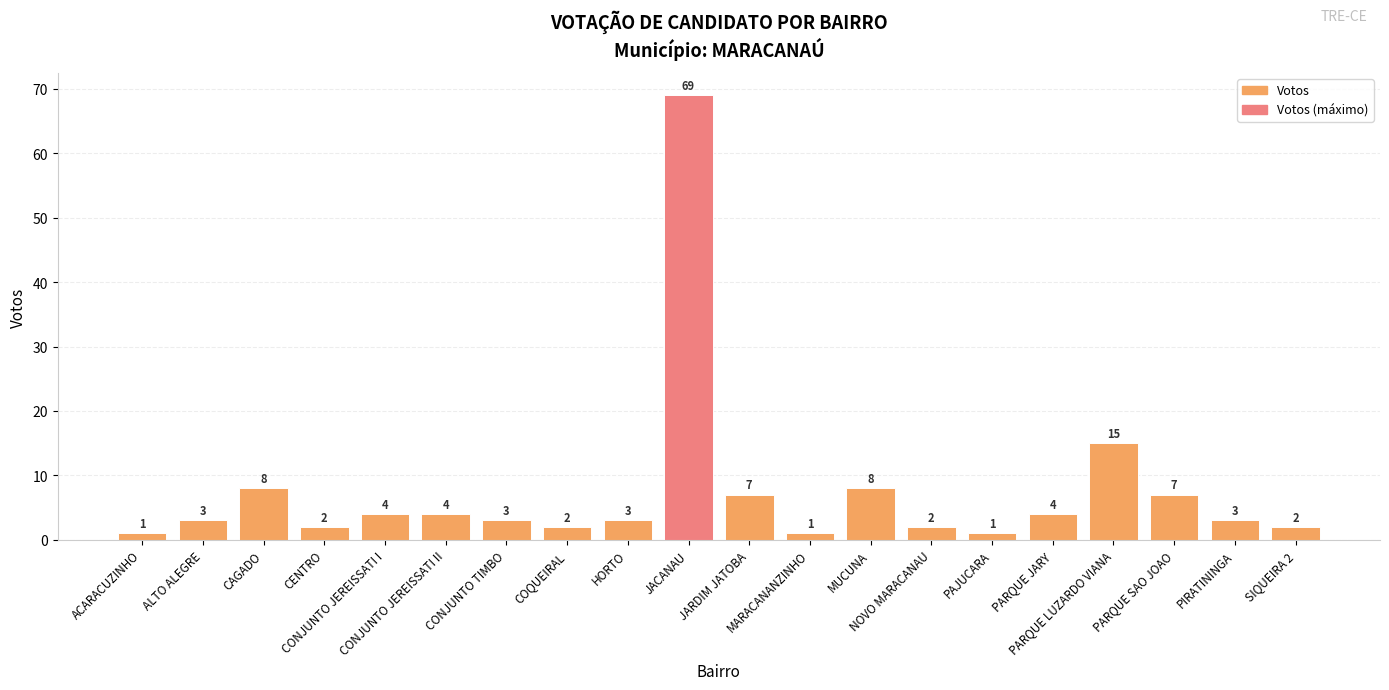

What is the difference between the maximum and second lowest values?

68